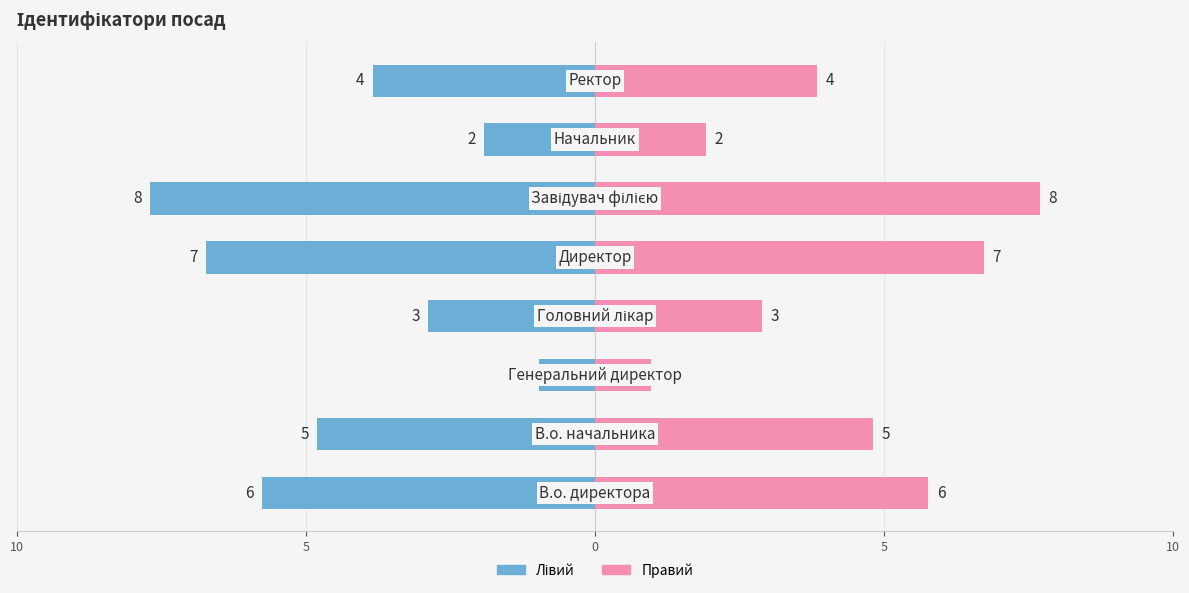

List the series in order of their peak value, lowest first.

Ідентифікатор (лівий), Ідентифікатор (правий)